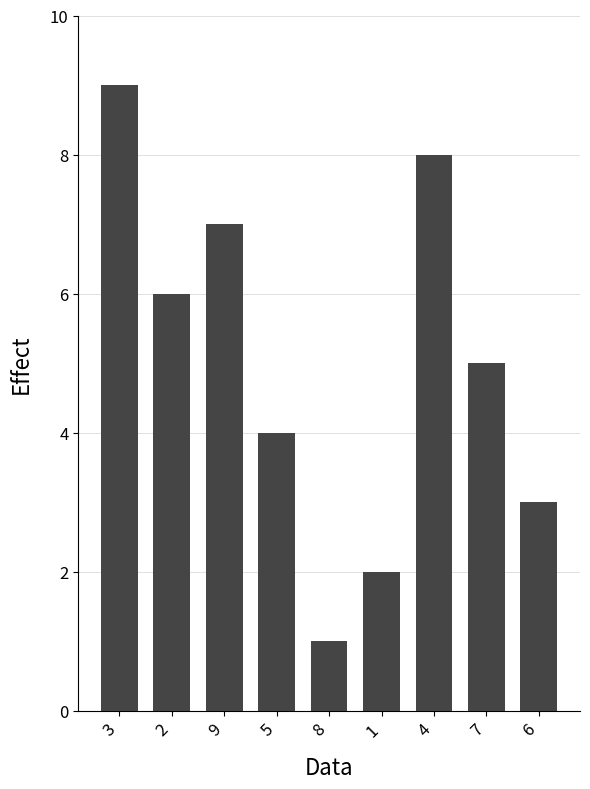

Which label corresponds to the smallest value in the chart?

8